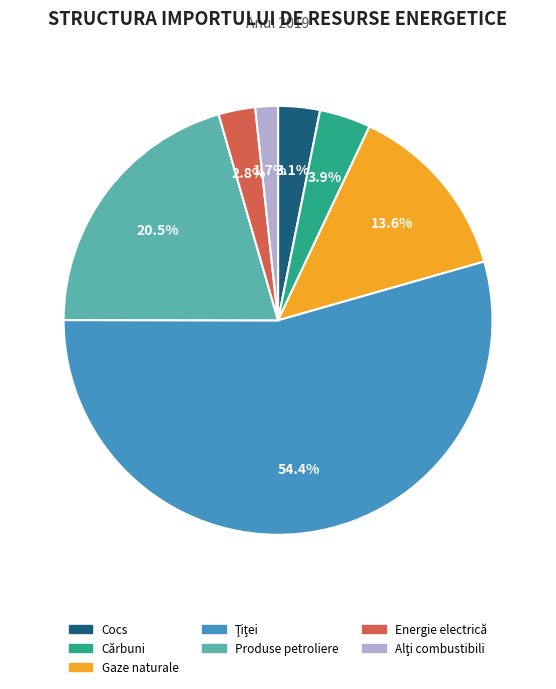

Which has a higher value, Cocs or Produse petroliere?

Produse petroliere